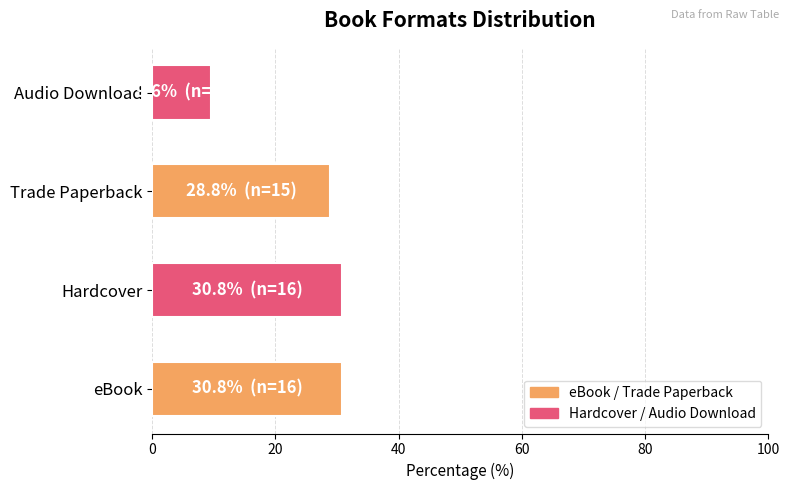

How many bars are there in total?

4